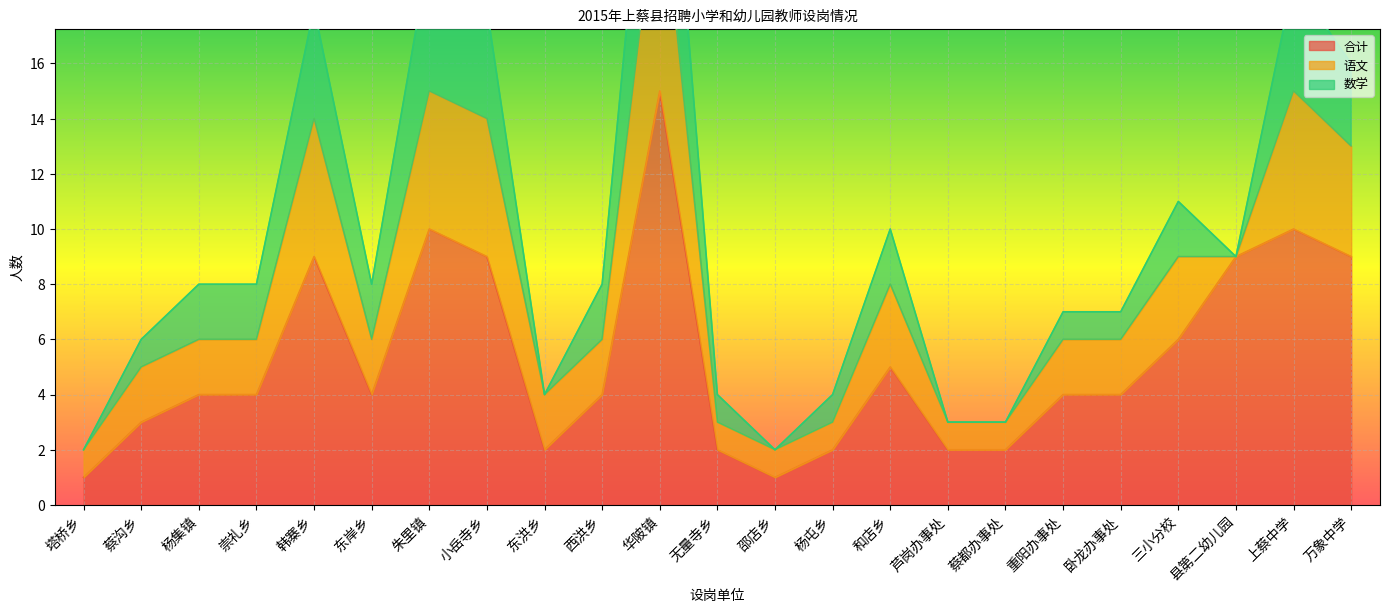

Which series has the largest total across all categories?

合计